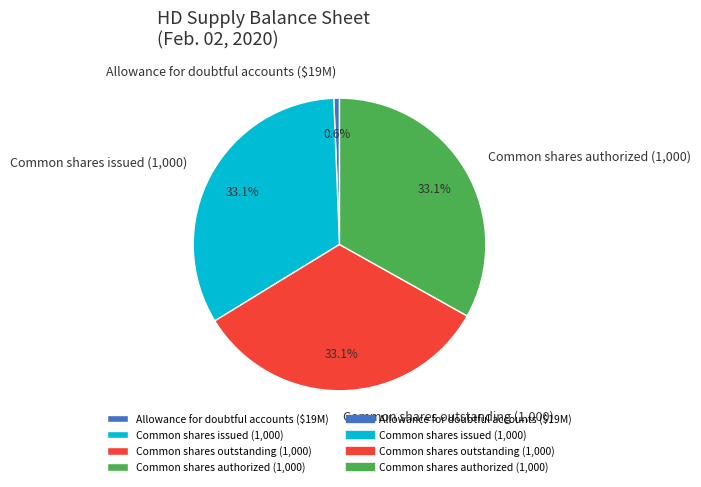

Count the number of slices in the pie.

4